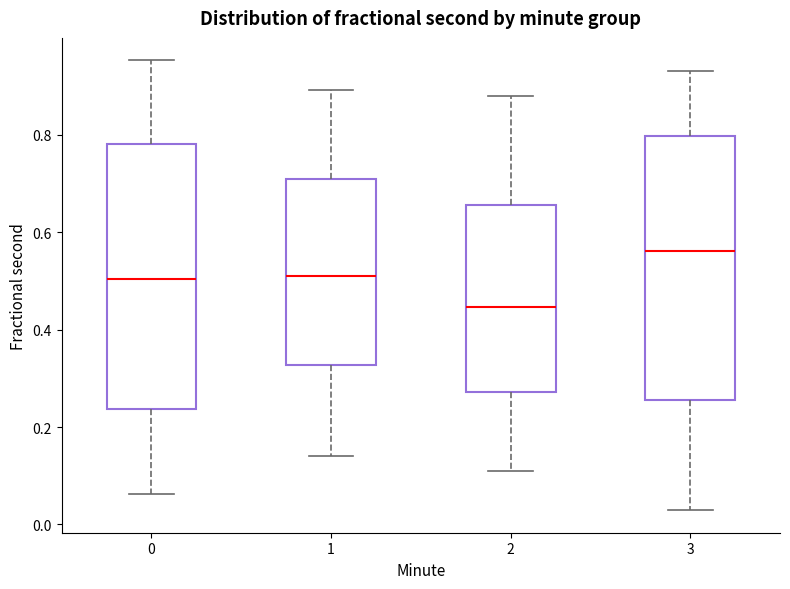

Which box has the highest median line?

3